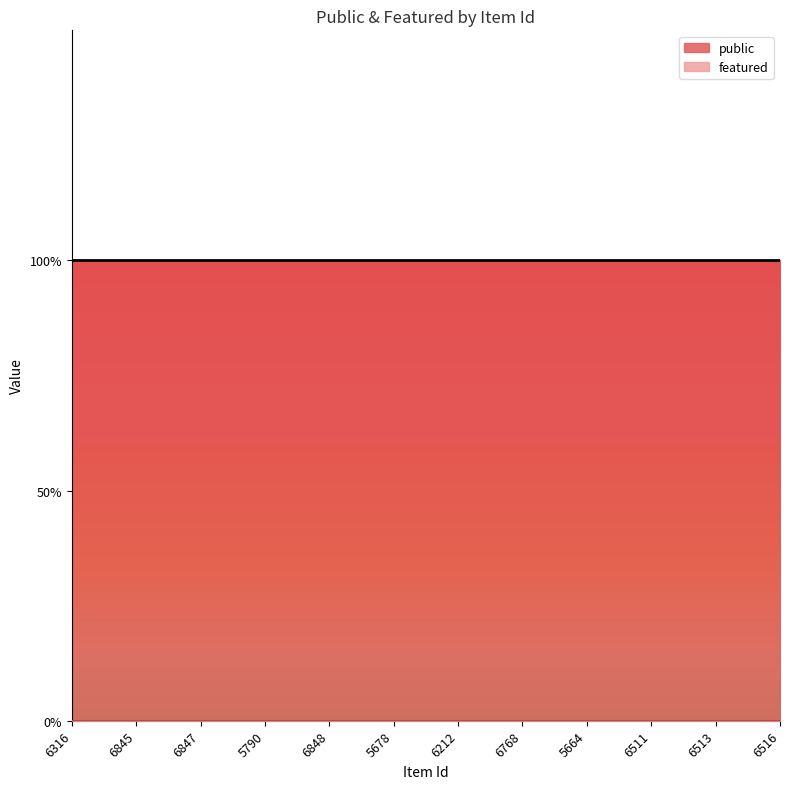

What position from the right is 6768?

5